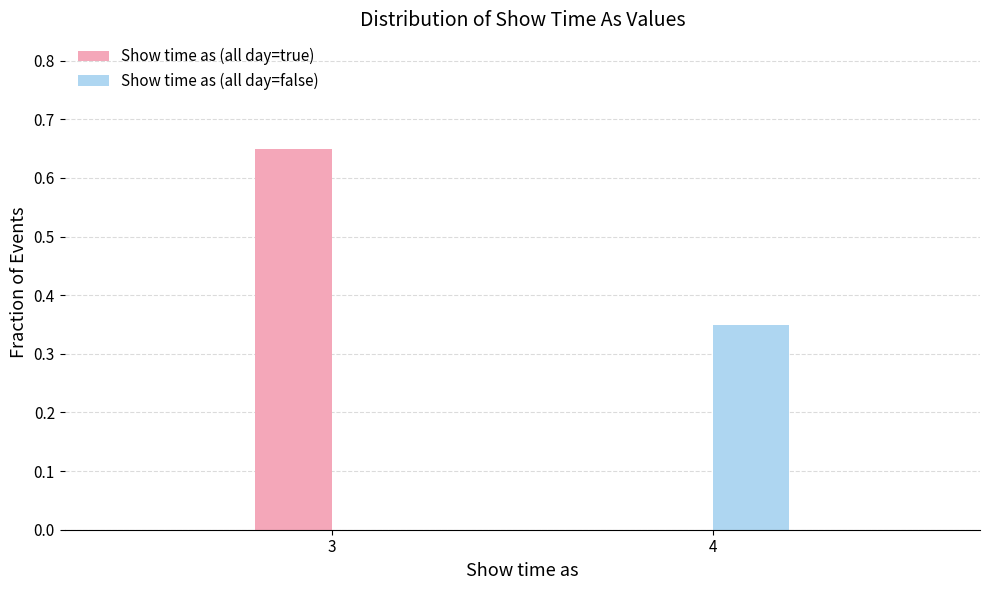

Which category has the highest value in the Show time as (all day=false) series?

4